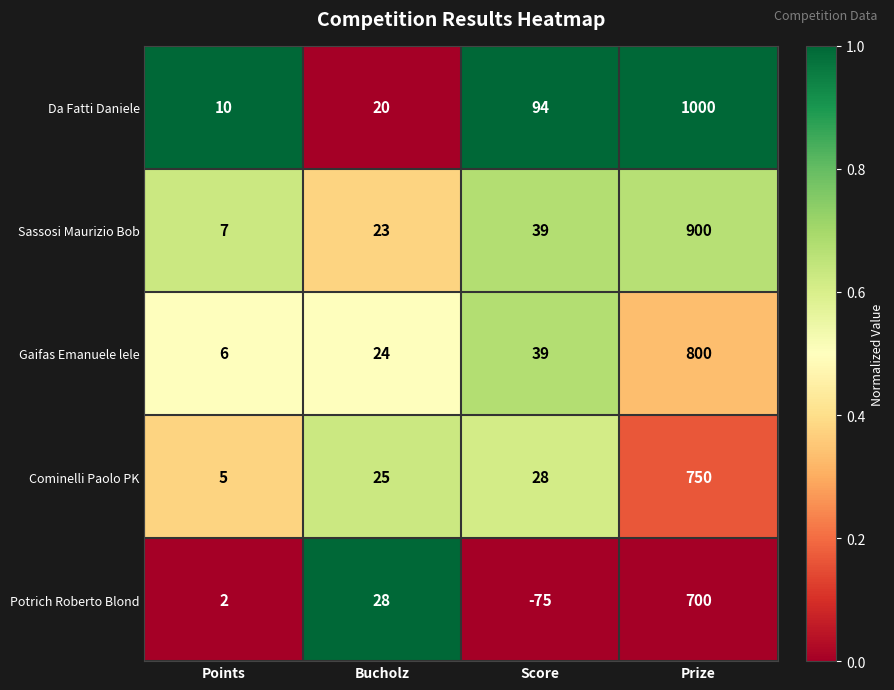

The Potrich Roberto Blond series shows 3 at Points. True or false?

False